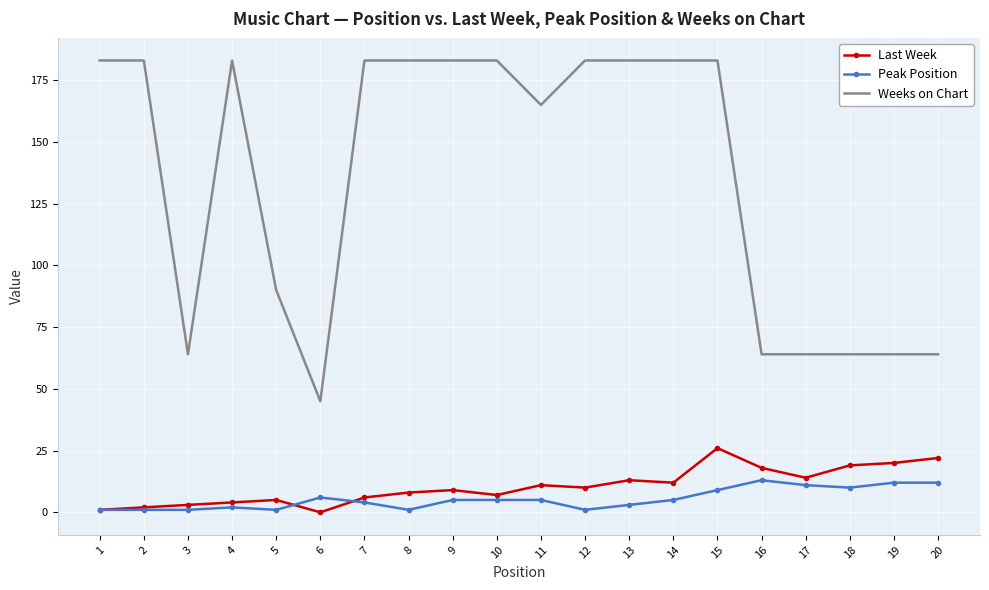

List the series in order of their peak value, lowest first.

Peak Position, Last Week, Weeks on Chart